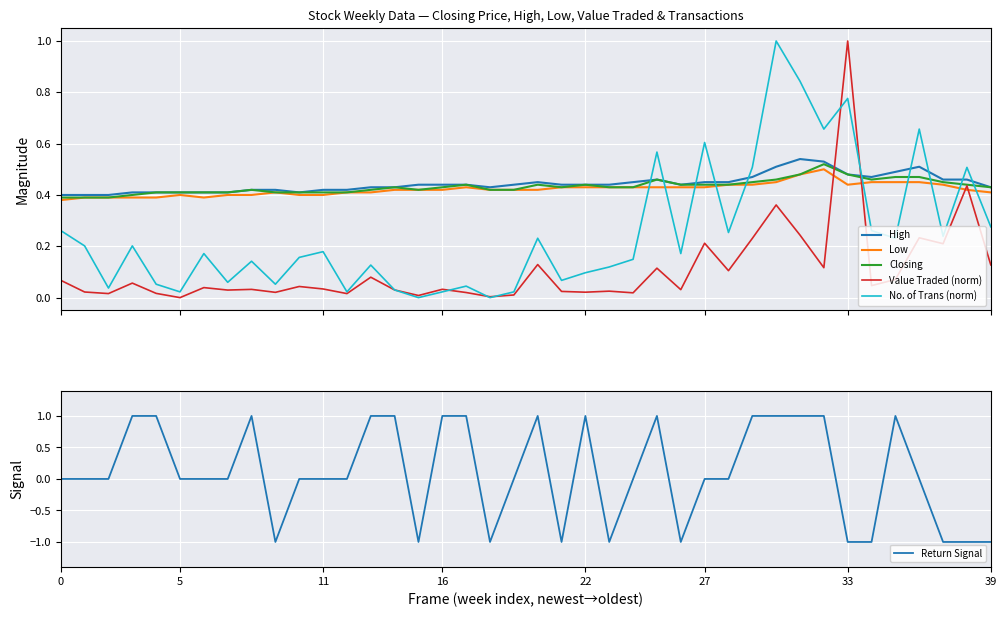

How many interior local peaks does the Value Traded (norm) series have?

14